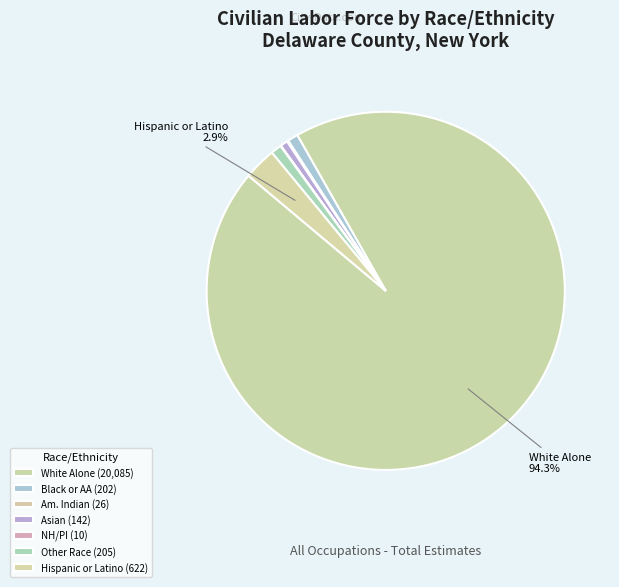

How many slices are in this pie chart?

7